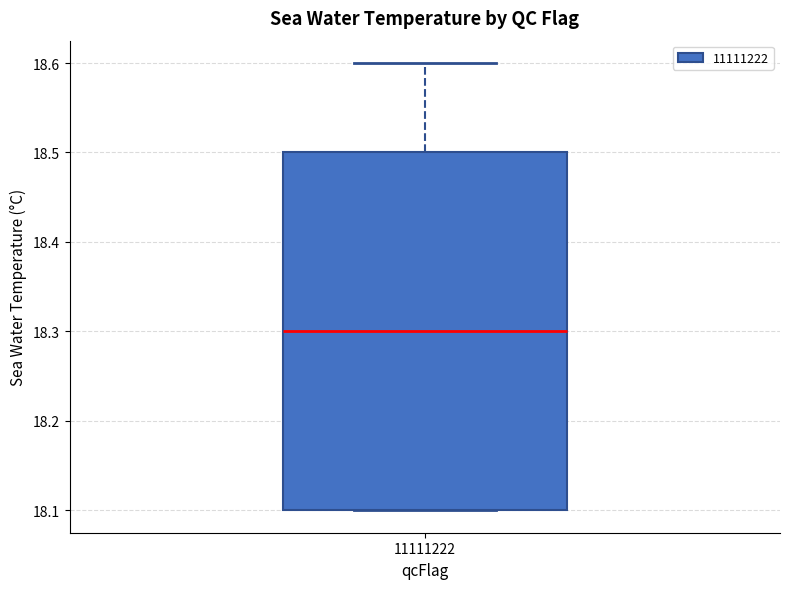

Where is the upper edge of the box at x = 11111222 on the y-axis? The values are not printed on the chart, so give them approximately, as read against the axis.

18.5